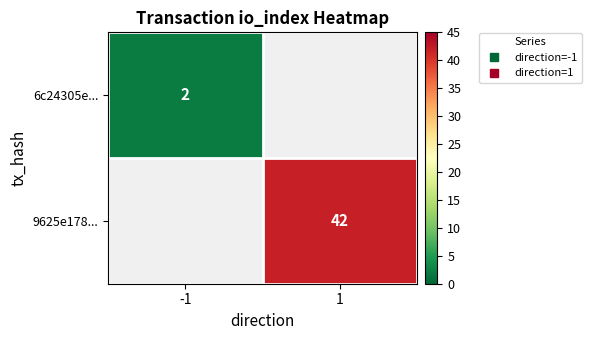

True or false: 6c24305e... has a value of 2.0 at -1.

True